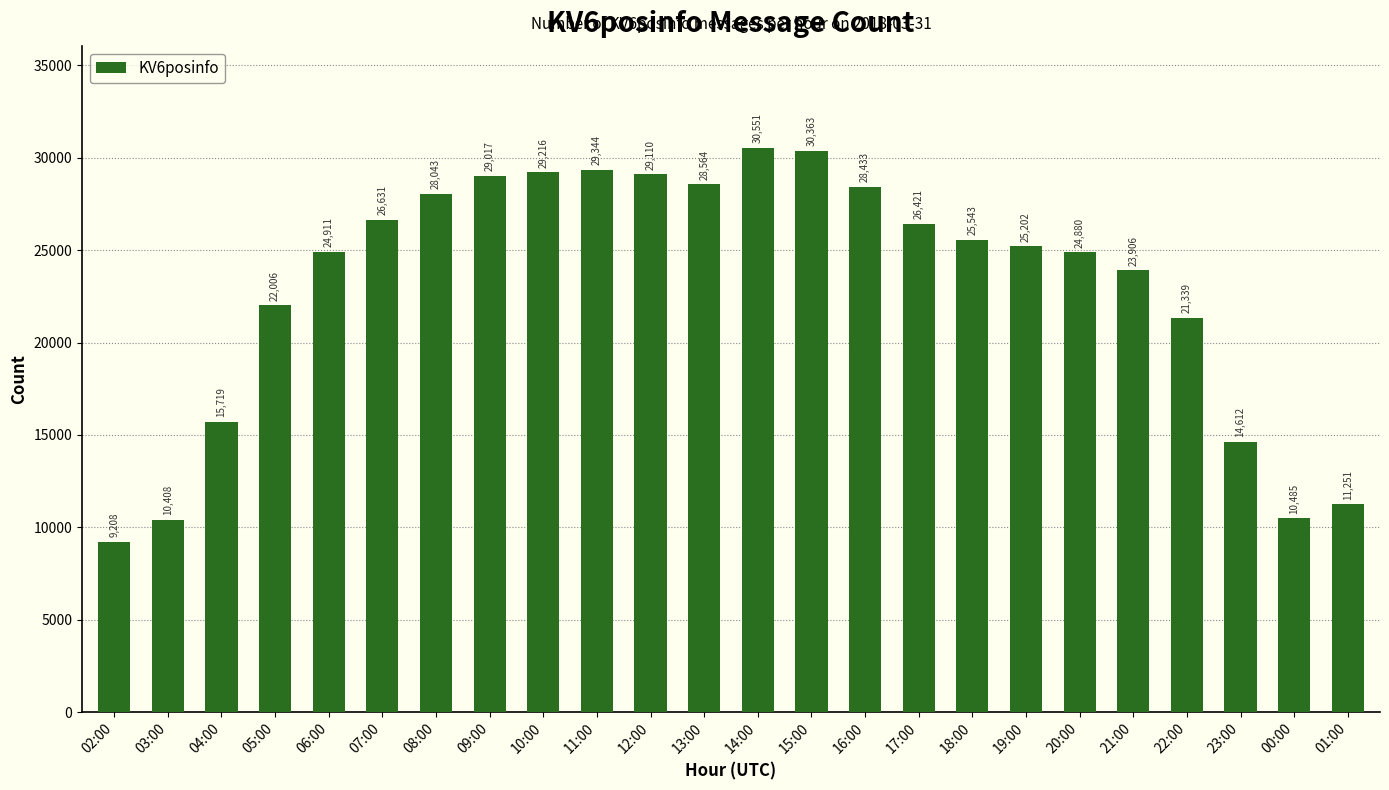

Reading left to right, what are all the values shown in this chart?

9208	10408	15719	22006	24911	26631	28043	29017	29216	29344	29110	28564	30551	30363	28433	26421	25543	25202	24880	23906	21339	14612	10485	11251